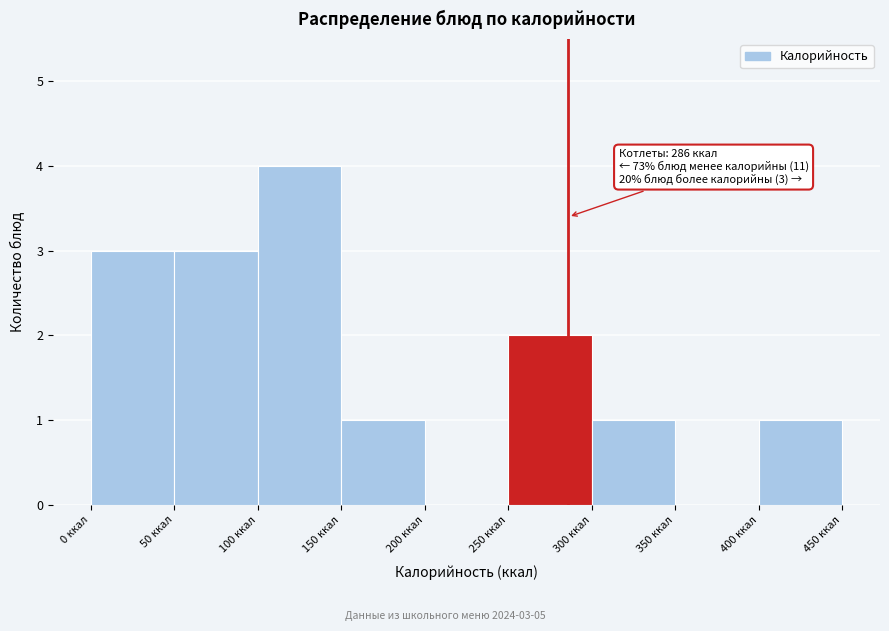

Which range on the x-axis has the tallest bar?

100 to 150